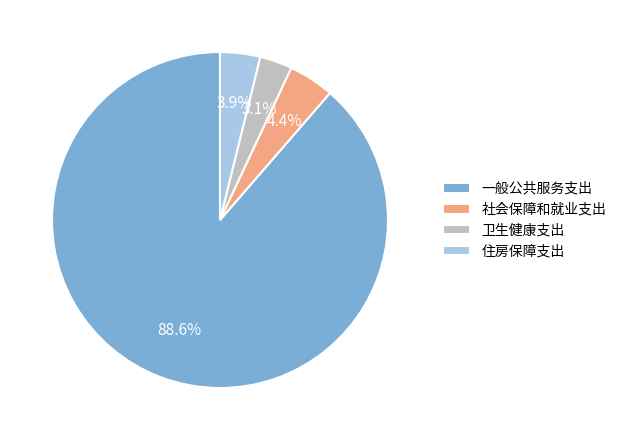

To the nearest percent, what is the combined percentage of 社会保障和就业支出 and 一般公共服务支出?

93%